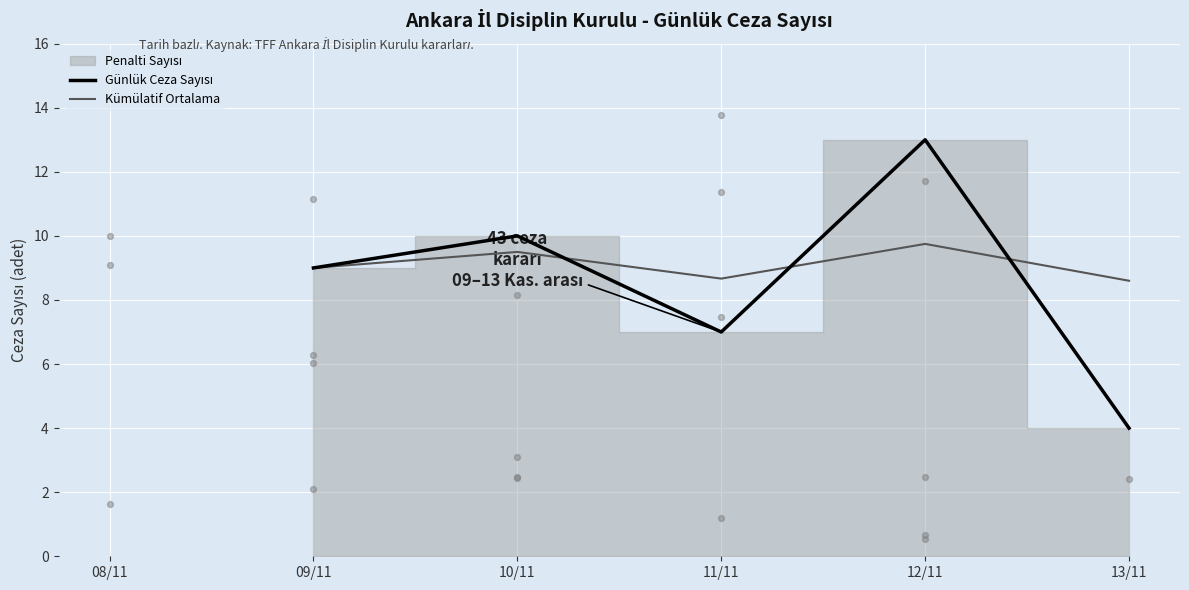

Which series has the largest Y range (max minus min)?

Günlük Ceza Sayısı